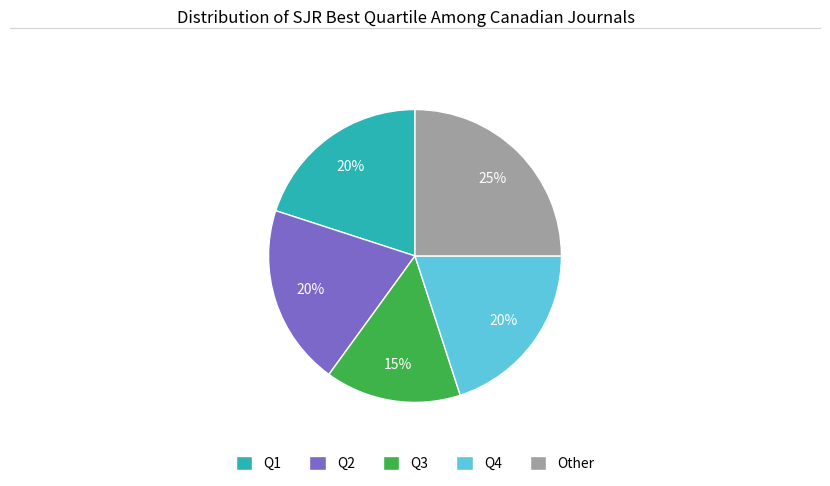

Between Other and Q1, which is larger?

Other